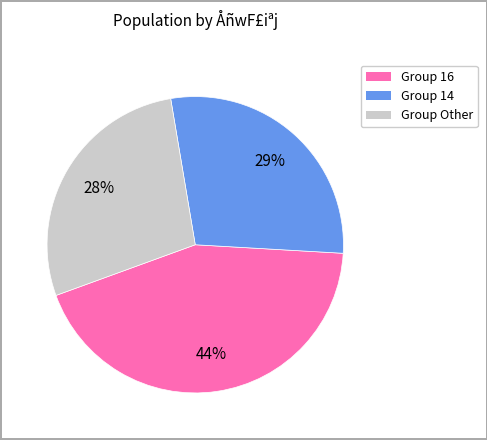

Approximately how many times larger is the value at Group 14 compared to Group 16?

0.7